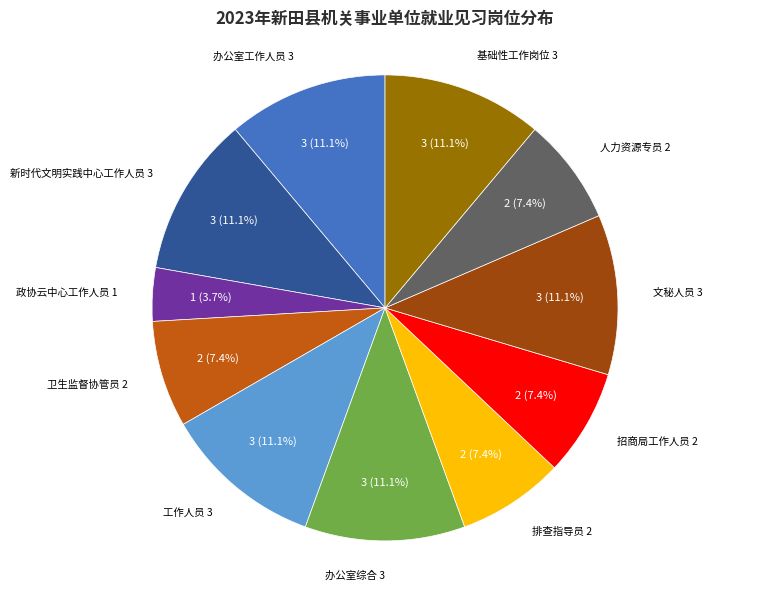

True or false: 招商局工作人员 accounts for 7% of the total.

True